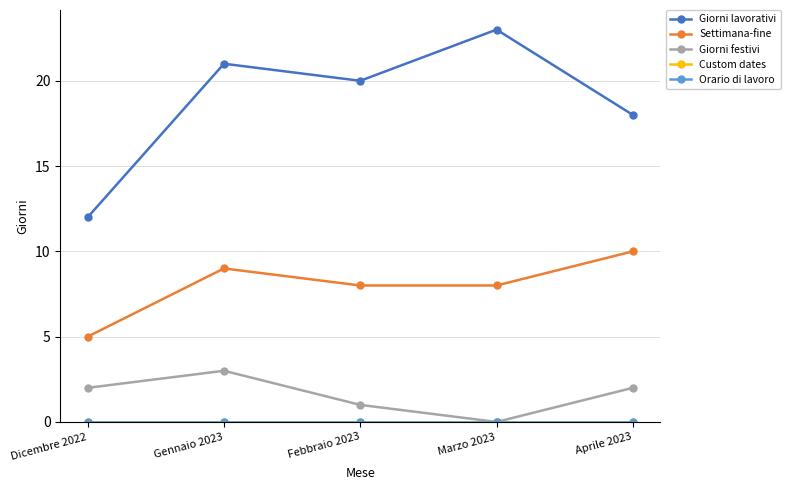

The Giorni lavorativi series shows 20 at Febbraio 2023. True or false?

True